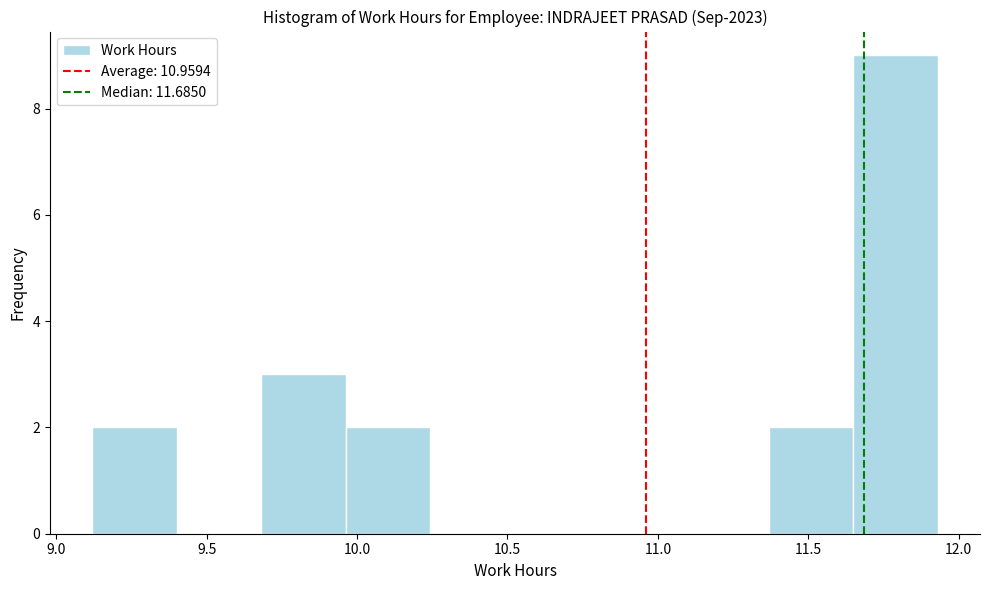

Reading left to right, list every bar in this chart as the range it spans on the x-axis followed by its height. Neither the bar edges nor the heights are printed on the chart, so give them approximately, as read against the axes.

9.10 to 9.40: 2
9.40 to 9.70: 0
9.70 to 9.95: 3
9.95 to 10.25: 2
10.25 to 10.55: 0
10.55 to 10.80: 0
10.80 to 11.10: 0
11.10 to 11.35: 0
11.35 to 11.65: 2
11.65 to 11.95: 9